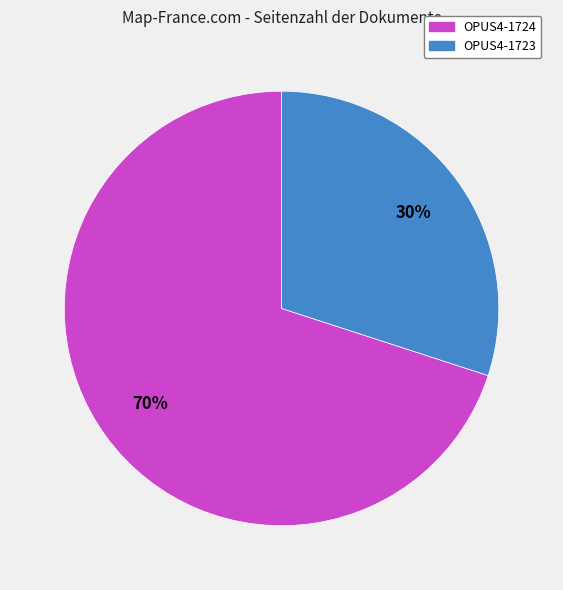

How many segments does this pie chart have?

2